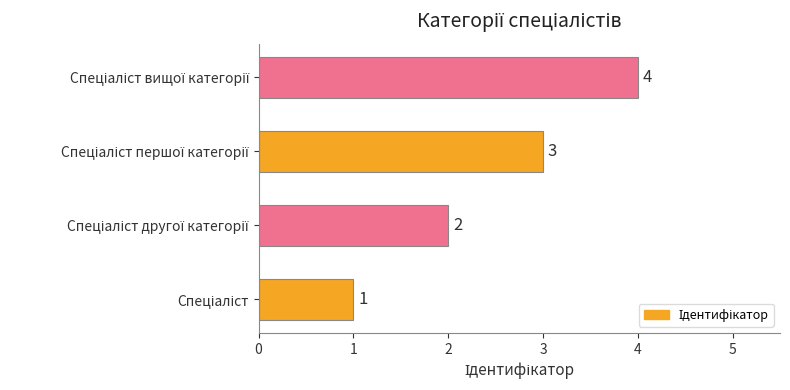

What is the difference between the maximum and minimum values?

3